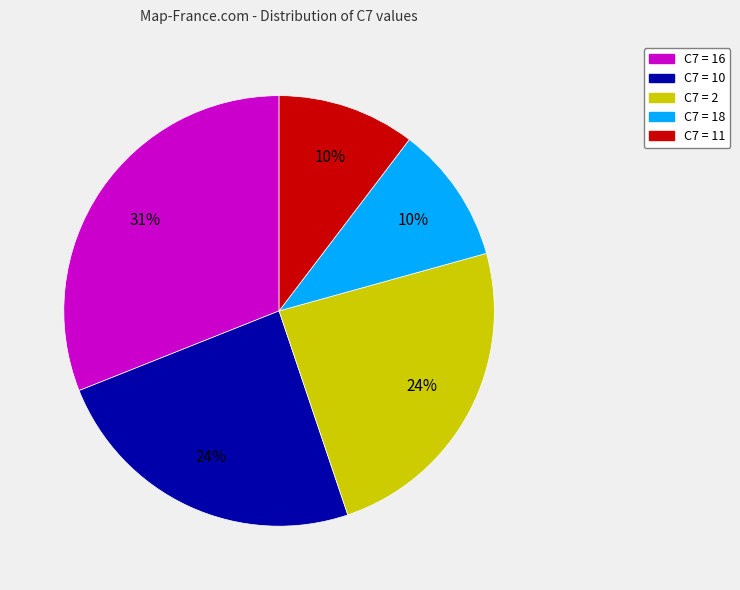

Is there any slice that represents more than half of the pie?

No